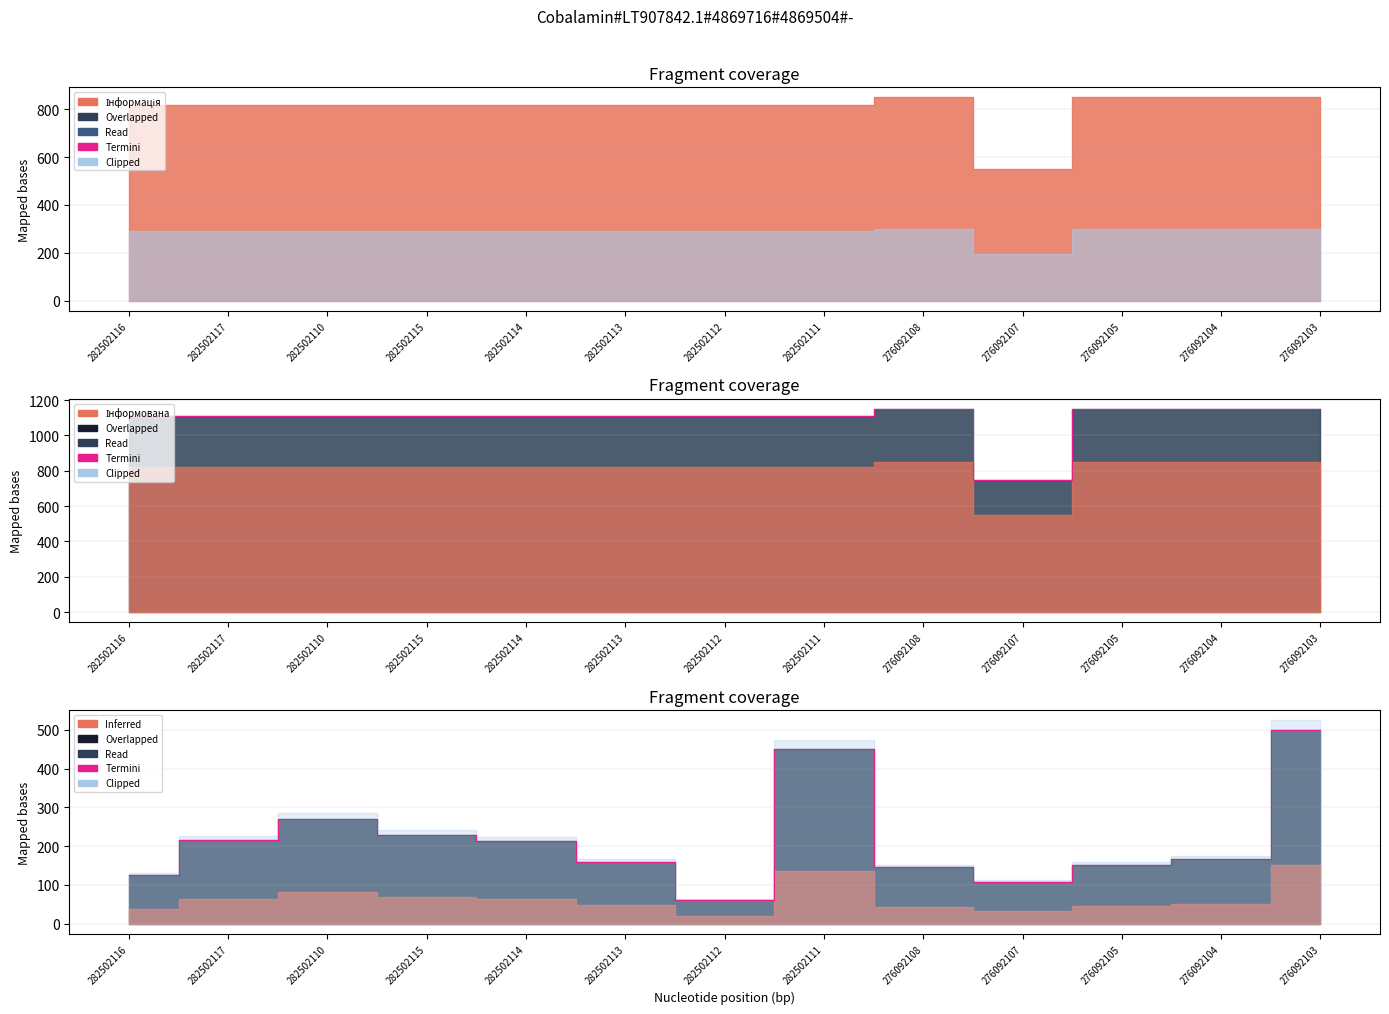

At which category does the chart reach its peak across all series?

276092103